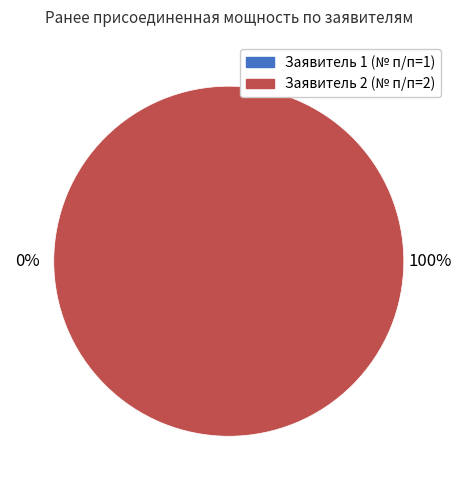

To the nearest percent, what is the difference between the 2 and 1 slice percentages?

100%